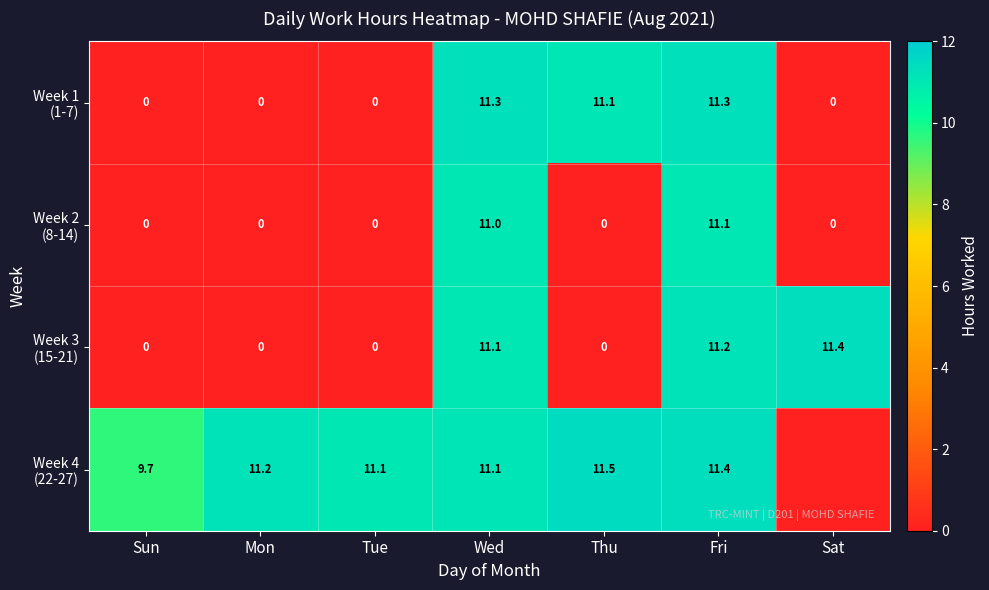

What is the total value across all series at Thu?

22.6